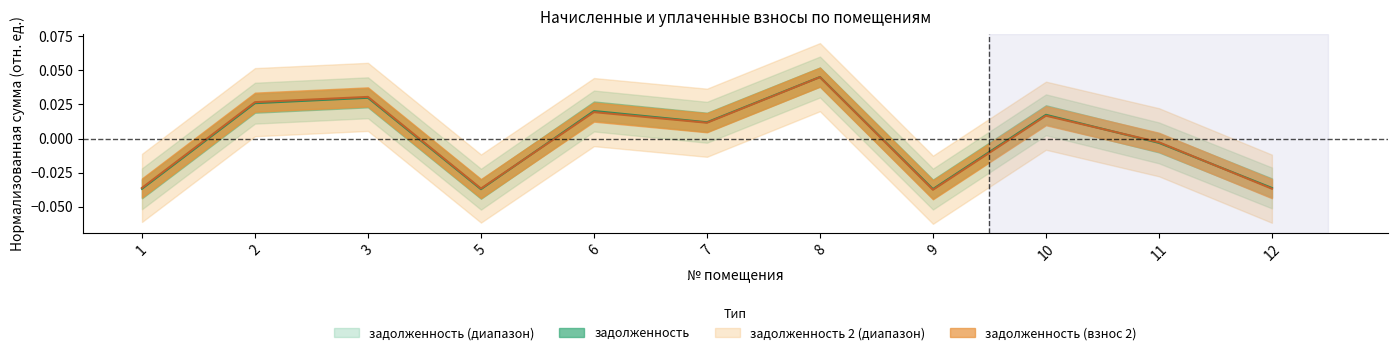

At which category is the sum across all series the highest?

8